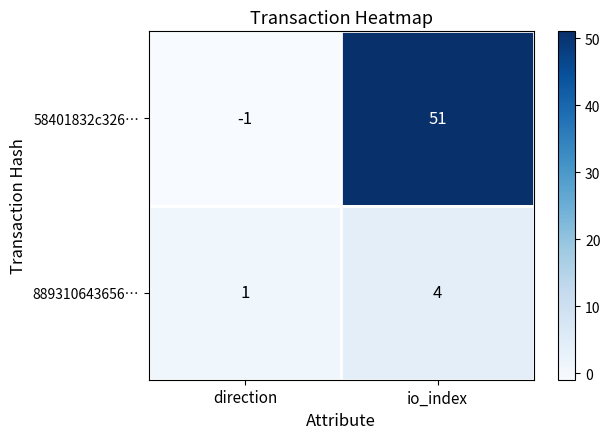

Which category has the highest value in the 58401832c326… series?

io_index